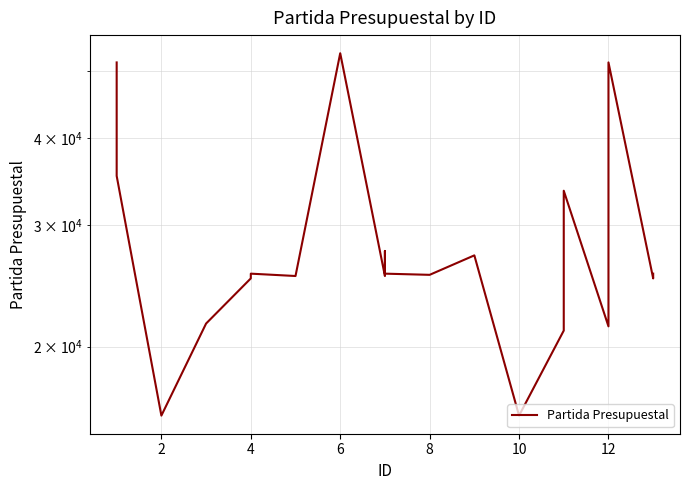

What is the minimum value shown in the chart?

15901